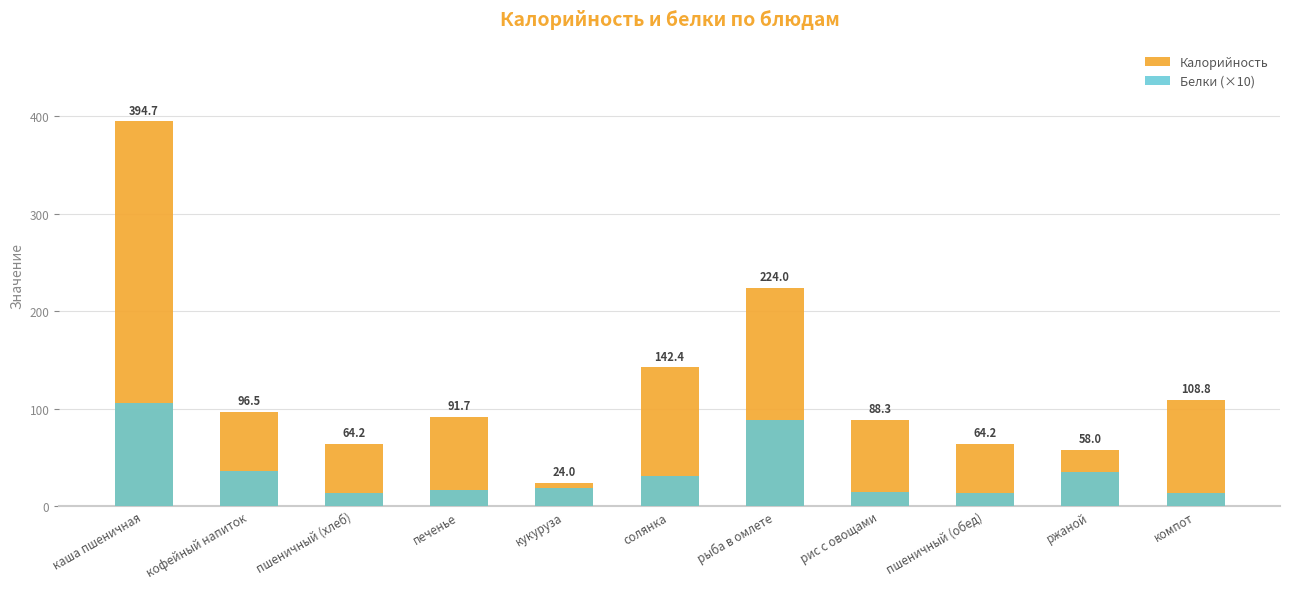

Which has a higher value, пшеничный (обед) or печенье?

печенье